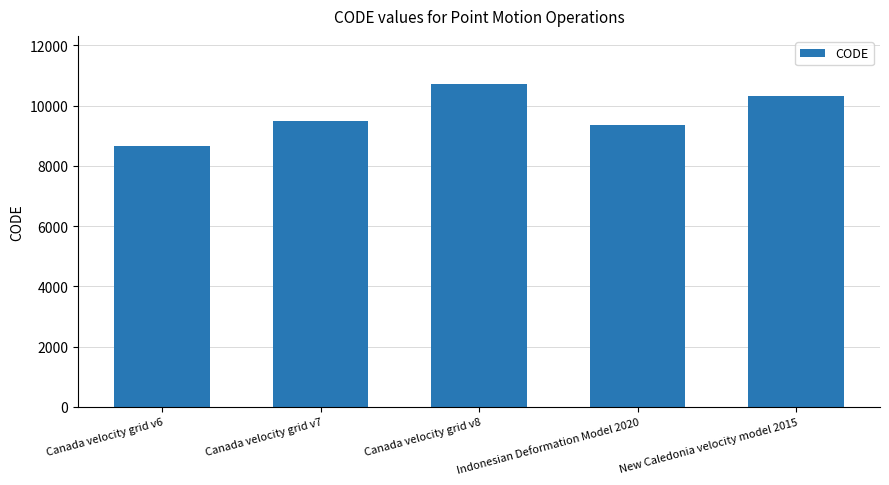

Which category has the lowest value across all series?

Canada velocity grid v6